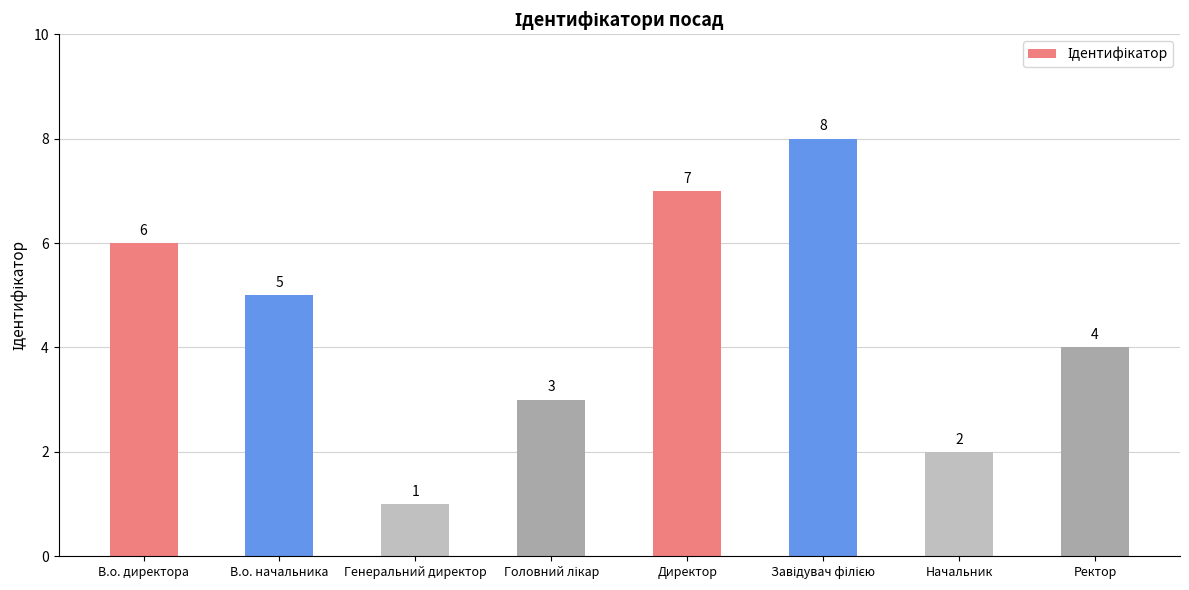

What is the difference between the second highest and second lowest values?

5